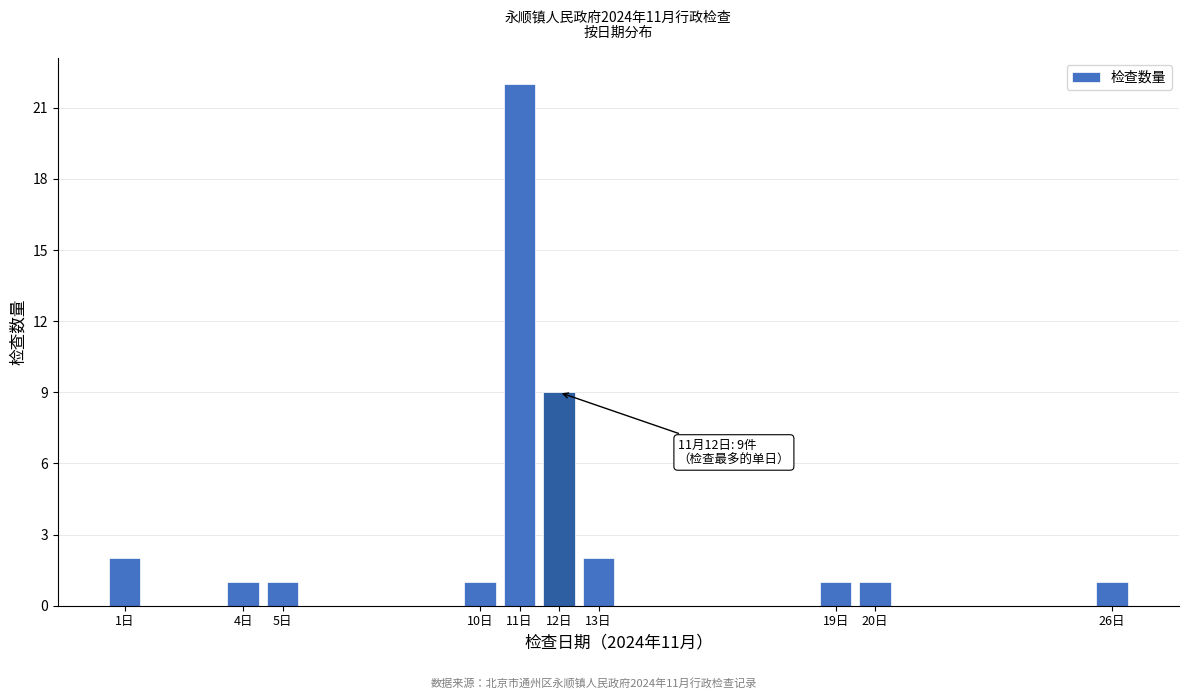

Reading left to right, extract all data points from this chart.

2	1	1	1	22	9	2	1	1	1